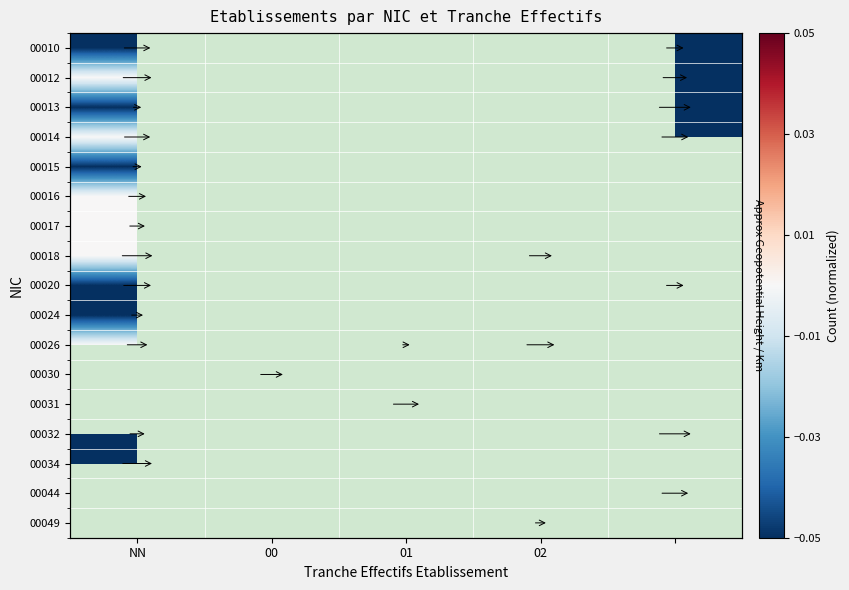

True or false: 00032 has a value of -0.1 at NN.

False